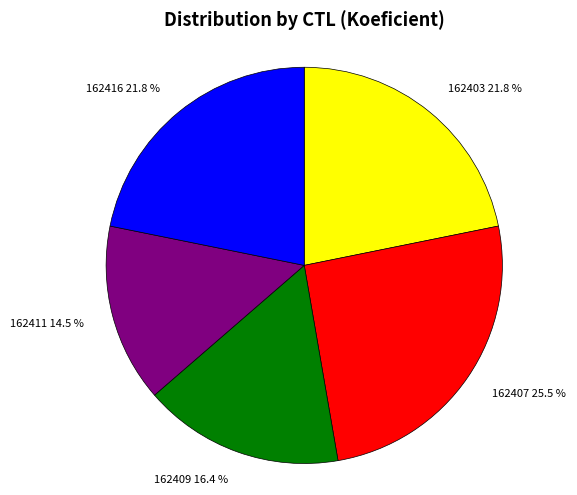

Does 162409 16.4 % account for over 50% of the chart?

No